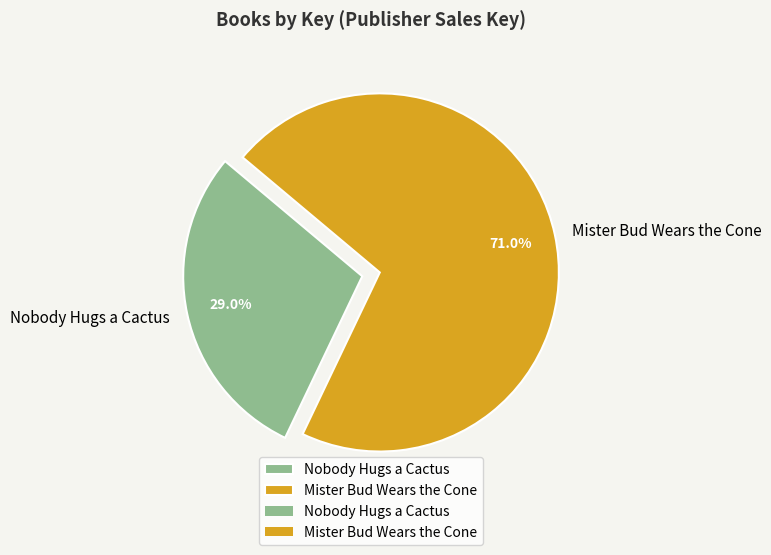

To the nearest percent, what is the difference between the largest and smallest slice percentages?

42%